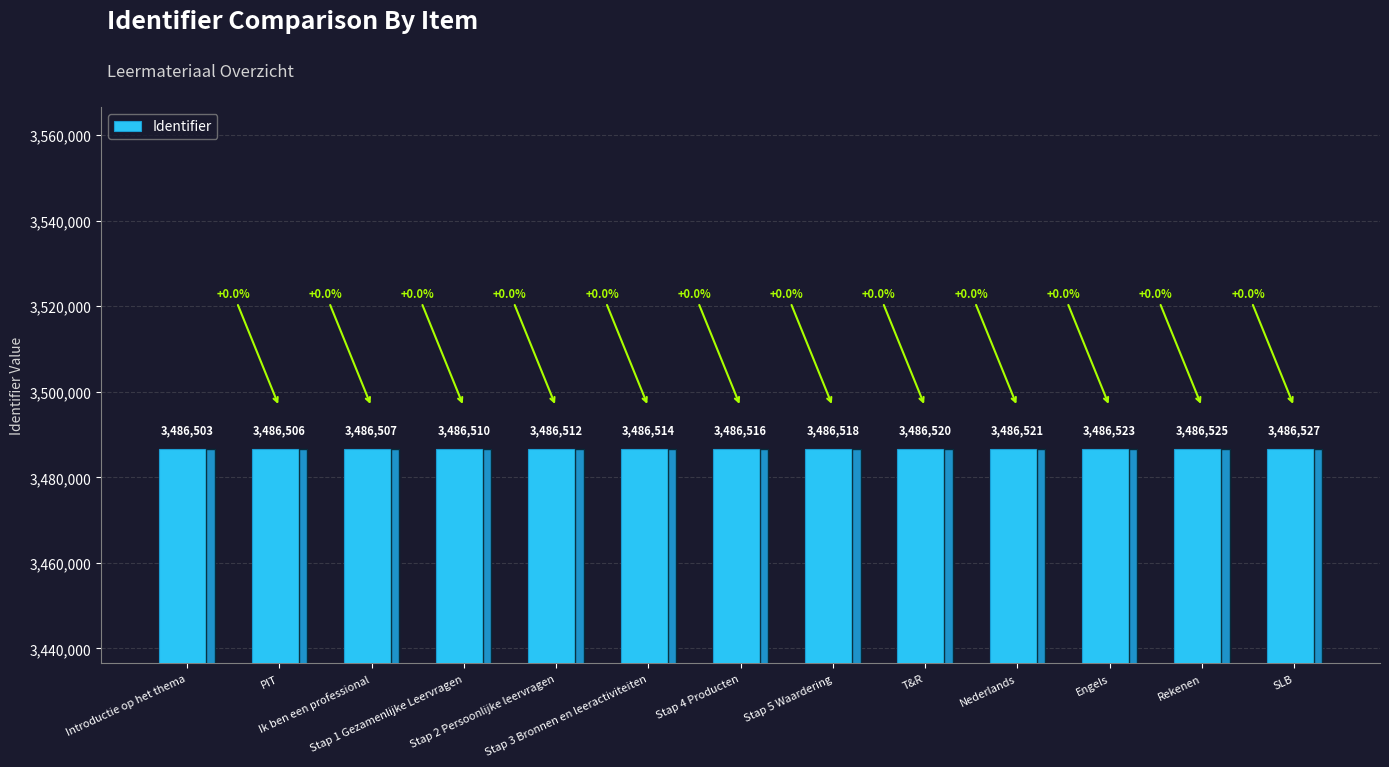

List the labels in order of value, smallest first.

Introductie op het thema, PIT, Ik ben een professional, Stap 1 Gezamenlijke Leervragen, Stap 2 Persoonlijke leervragen, Stap 3 Bronnen en leeractiviteiten, Stap 4 Producten, Stap 5 Waardering, T&R, Nederlands, Engels, Rekenen, SLB